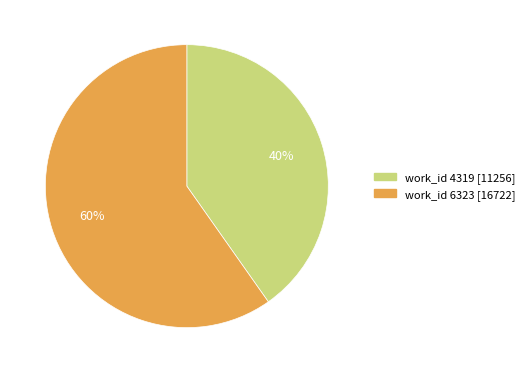

Does any single category account for the majority?

Yes